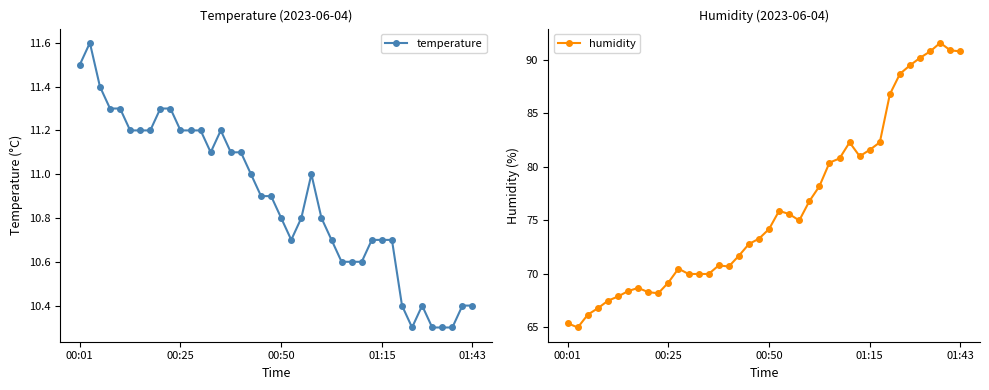

How many data points does each series have?

40